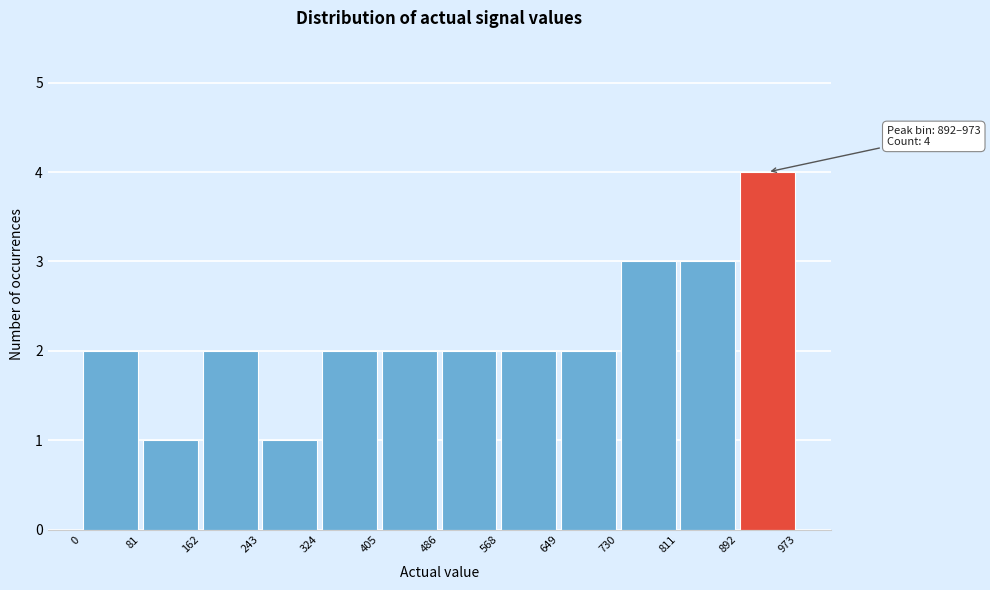

Over which range of the x-axis is the bar tallest?

892 to 973